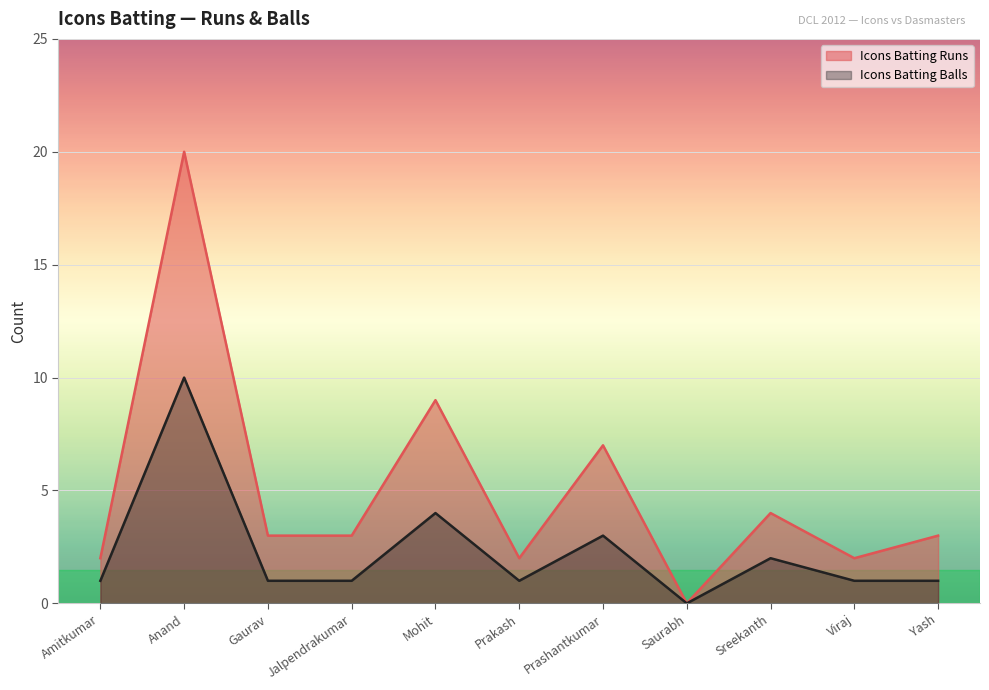

Which series has the largest total across all categories?

Icons Batting Runs